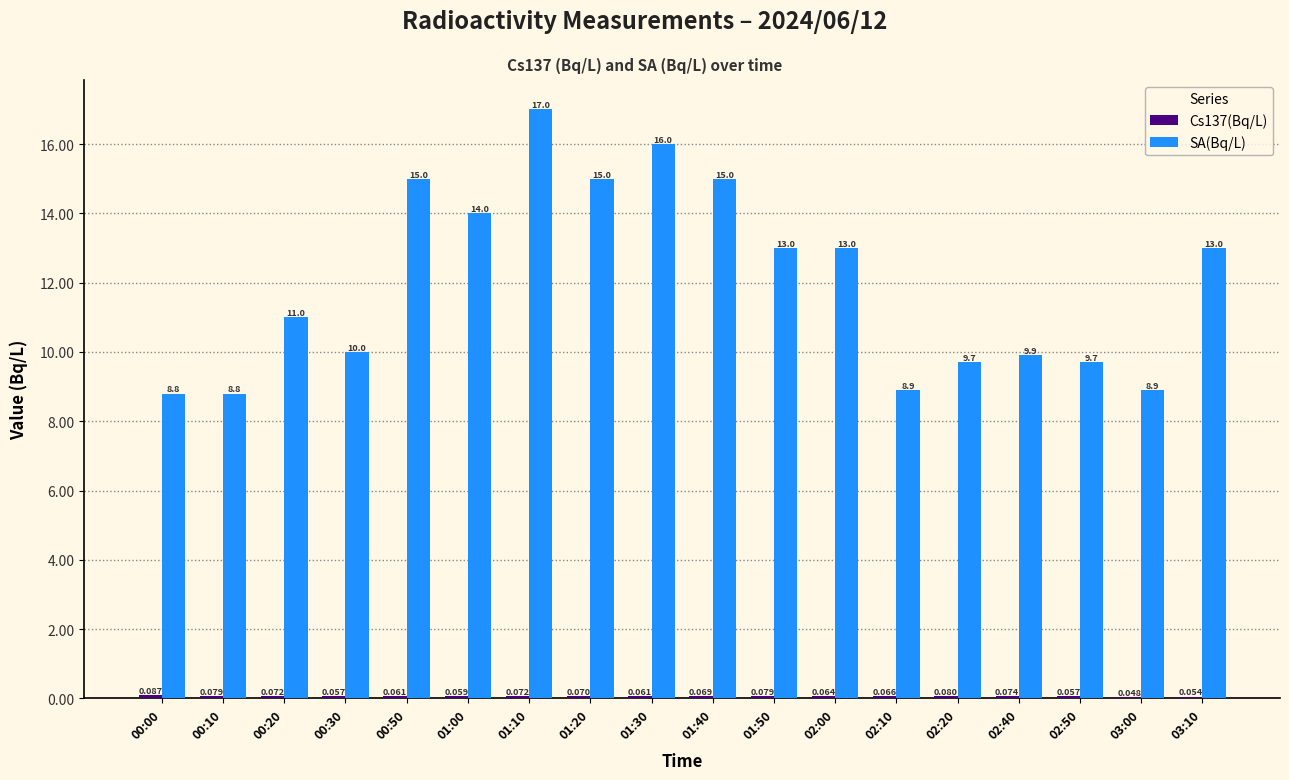

At which category is the sum across all series the highest?

01:10